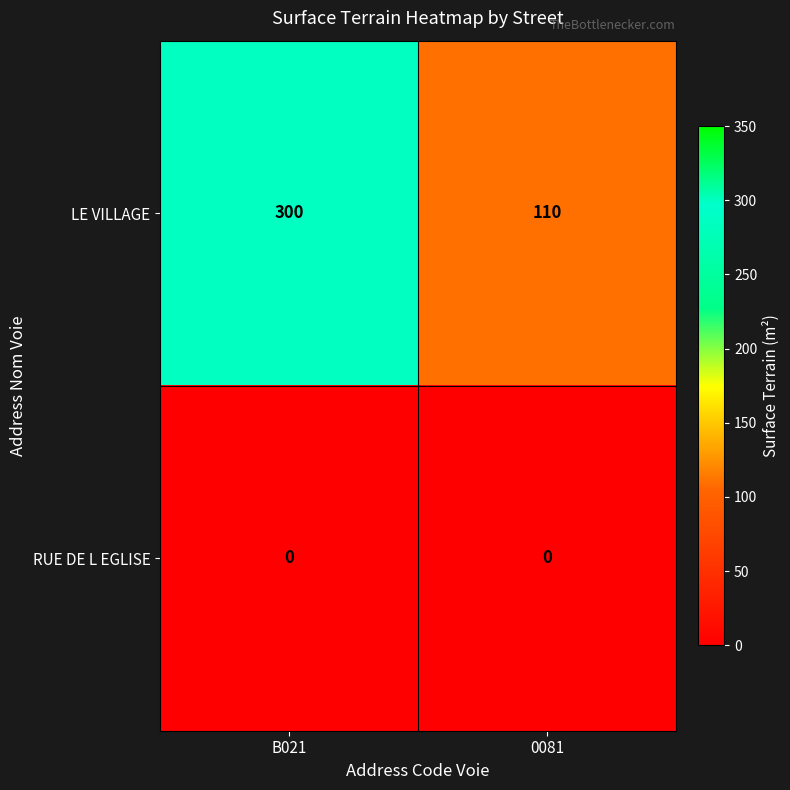

Rank the series by their average value, from lowest to highest.

RUE DE L EGLISE, LE VILLAGE